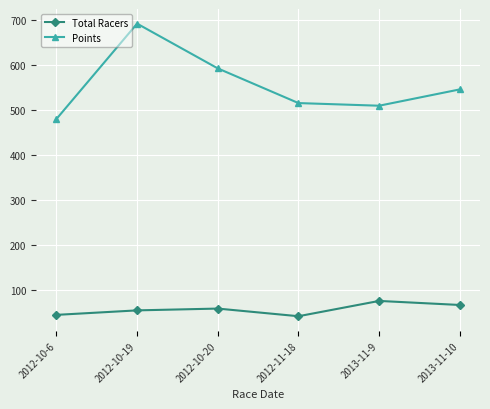

At which label does Points first exceed 546?

2012-10-19